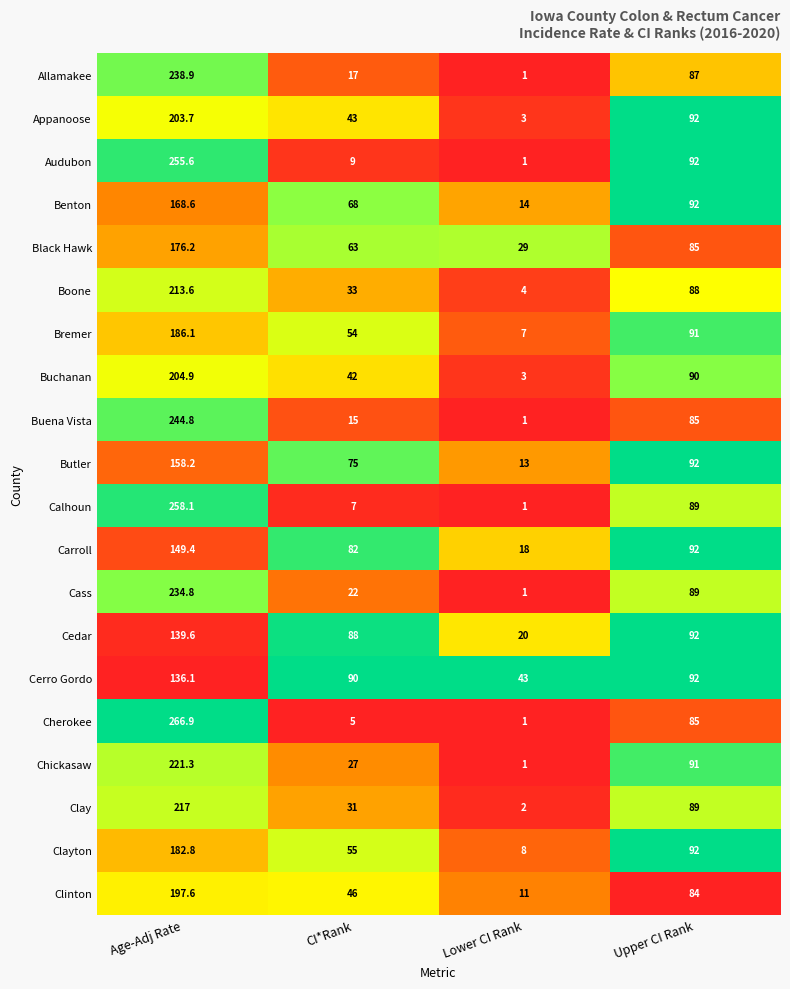

Which series has the widest spread of values?

Cherokee